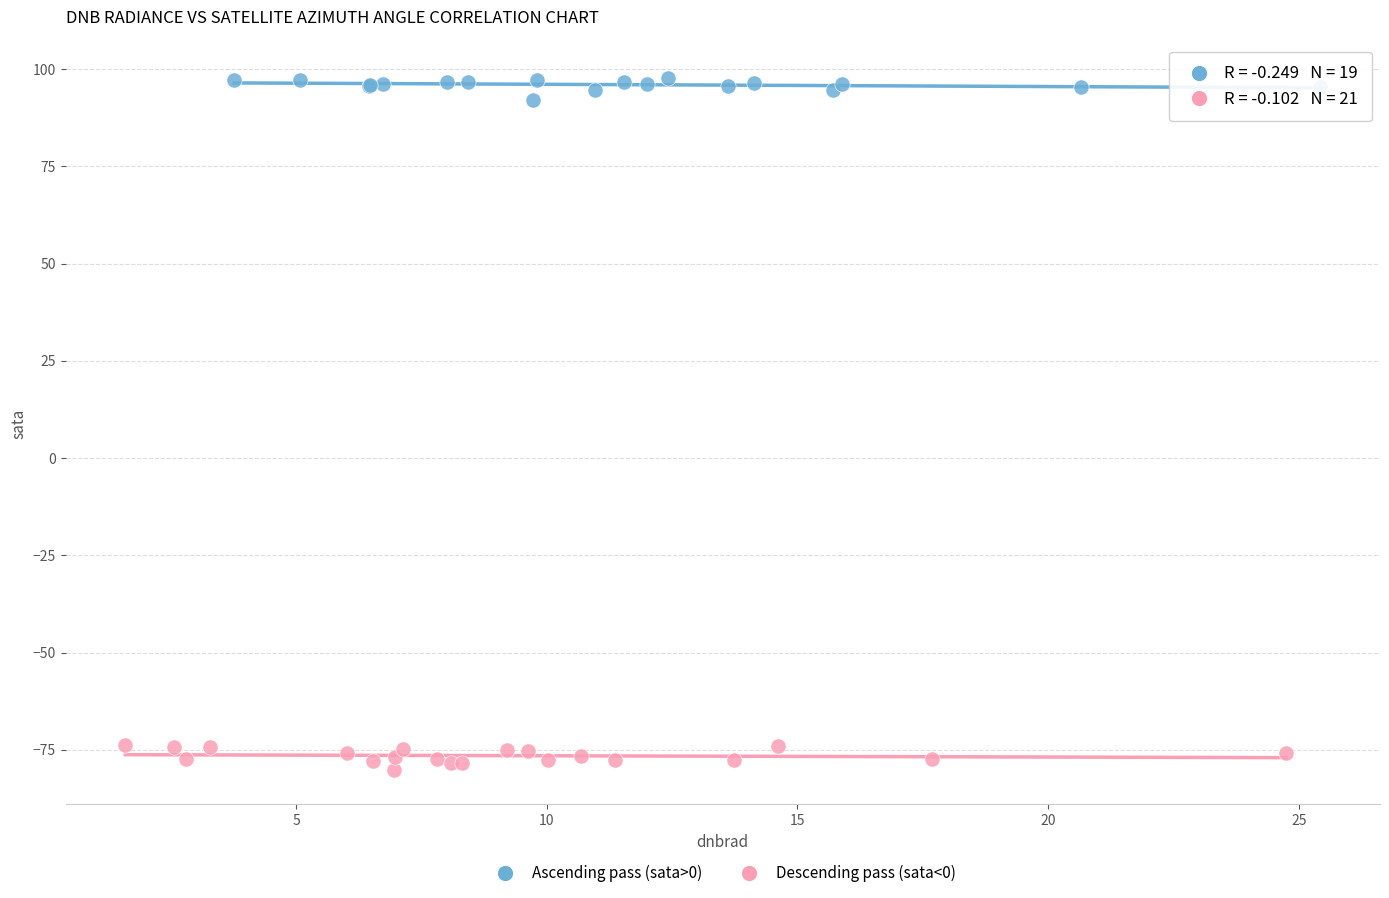

Which series reaches the maximum Y coordinate?

Ascending pass (sata>0)